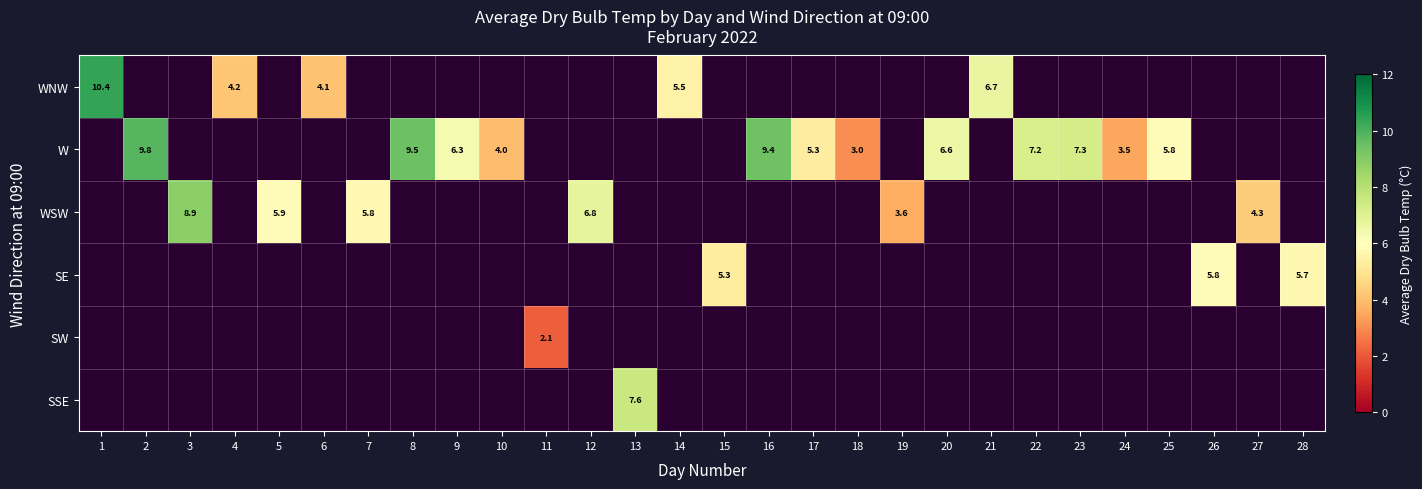

How many series are shown in this chart?

6